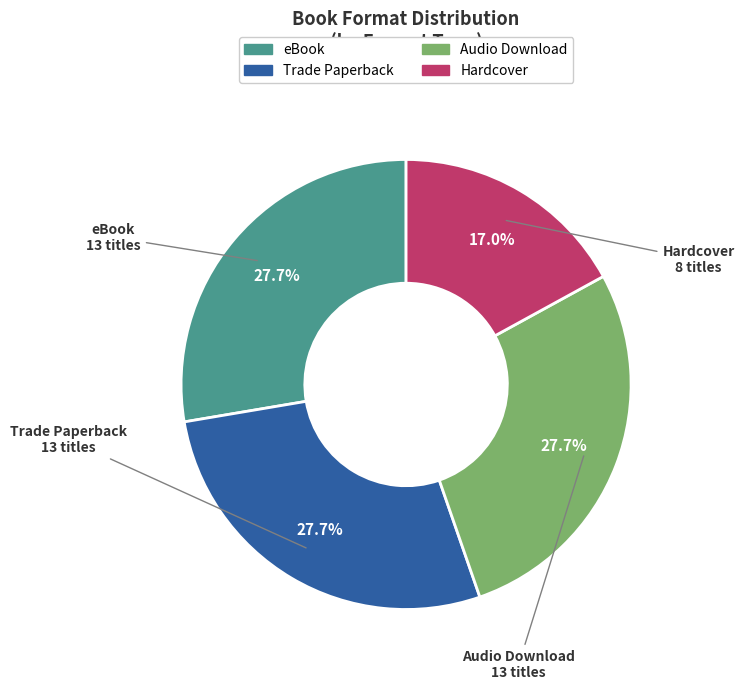

Do Trade Paperback and eBook together represent more than half of the pie?

Yes